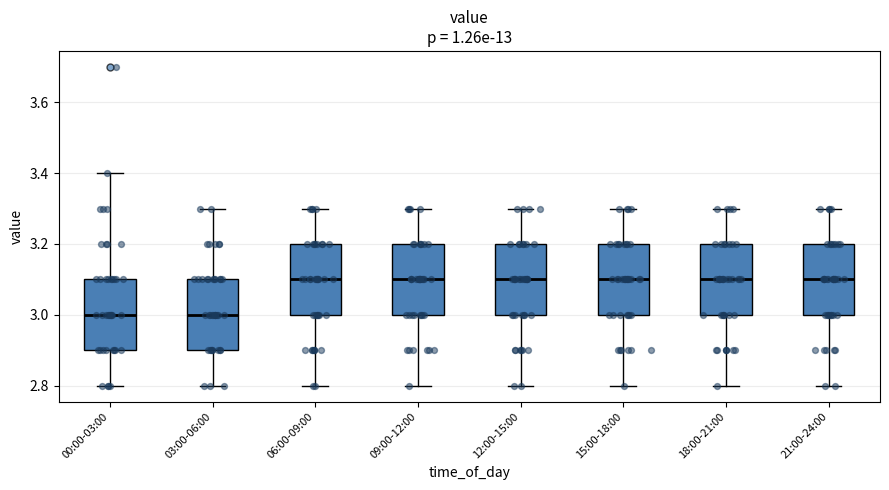

Reading left to right, transcribe this box plot: for each box, give where its median line is, the range the box spans, and where its two whiskers end, as read against the y-axis. The values are not printed on the chart, so give them approximately, as read against the axis.

00:00-03:00: median 3.0, box 2.9 to 3.1, whiskers 2.8 to 3.4
03:00-06:00: median 3.0, box 2.9 to 3.1, whiskers 2.8 to 3.3
06:00-09:00: median 3.1, box 3.0 to 3.2, whiskers 2.8 to 3.3
09:00-12:00: median 3.1, box 3.0 to 3.2, whiskers 2.8 to 3.3
12:00-15:00: median 3.1, box 3.0 to 3.2, whiskers 2.8 to 3.3
15:00-18:00: median 3.1, box 3.0 to 3.2, whiskers 2.8 to 3.3
18:00-21:00: median 3.1, box 3.0 to 3.2, whiskers 2.8 to 3.3
21:00-24:00: median 3.1, box 3.0 to 3.2, whiskers 2.8 to 3.3